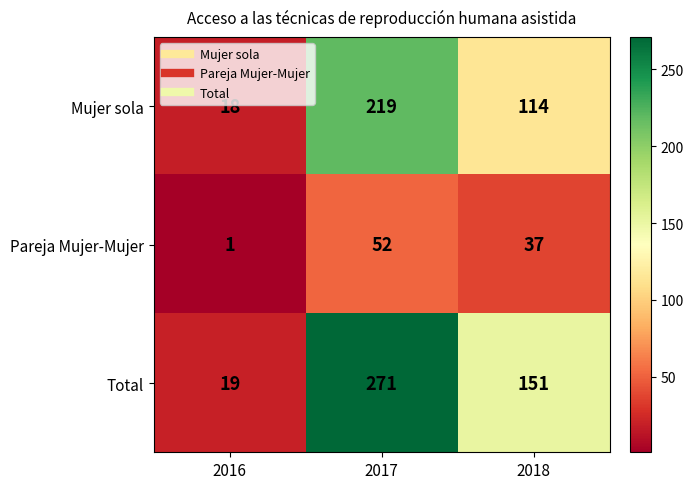

What is the difference between the maximum and second lowest values in the Pareja Mujer-Mujer series?

15